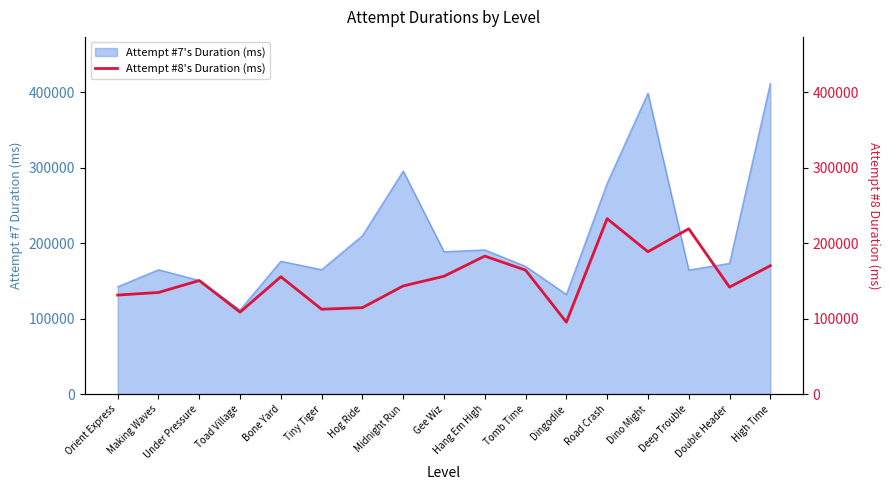

Where is the data nearest to the value 163837?

Tomb Time